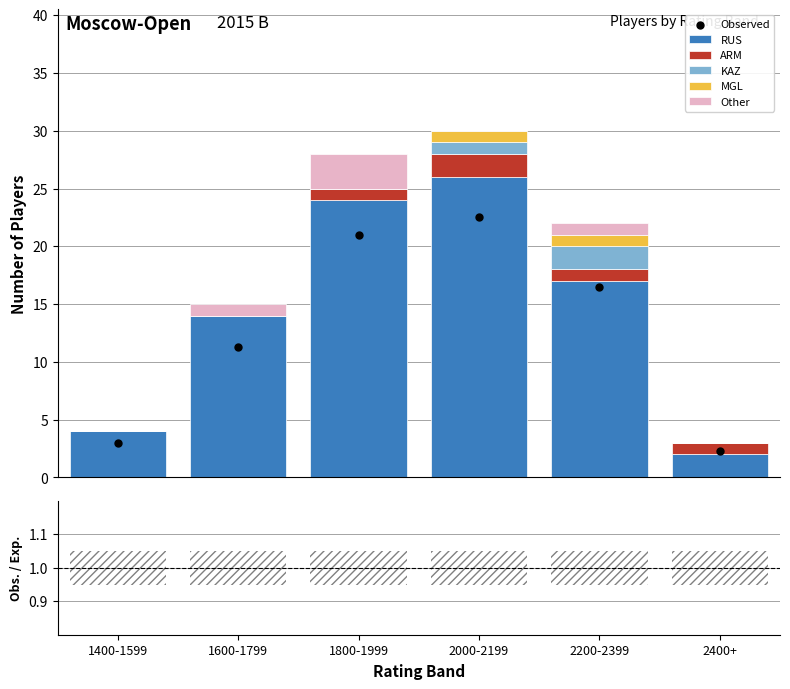

At which category is the sum across all series the highest?

2000-2199